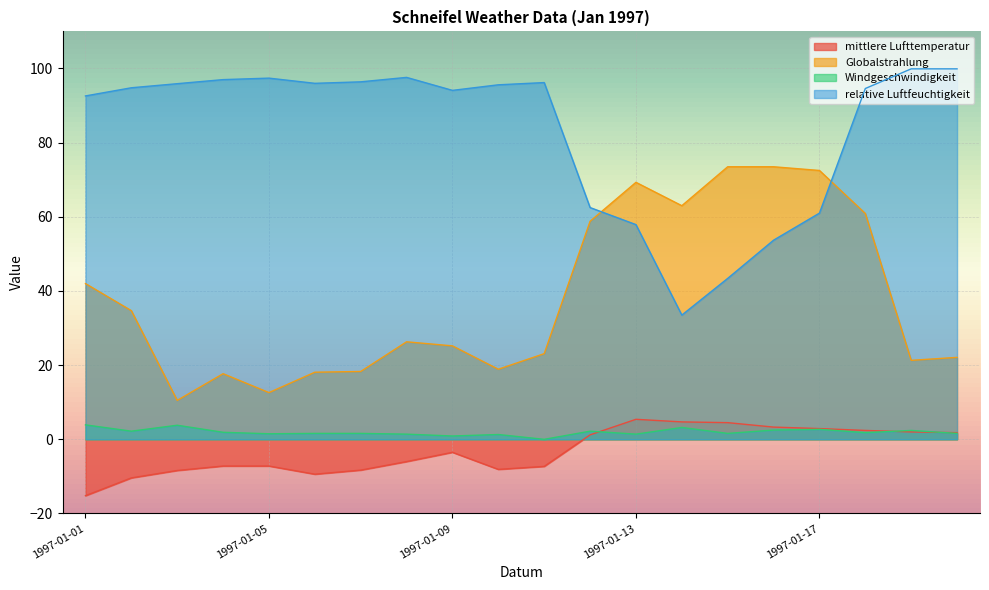

How many data points in relative Luftfeuchtigkeit are above 95?

10